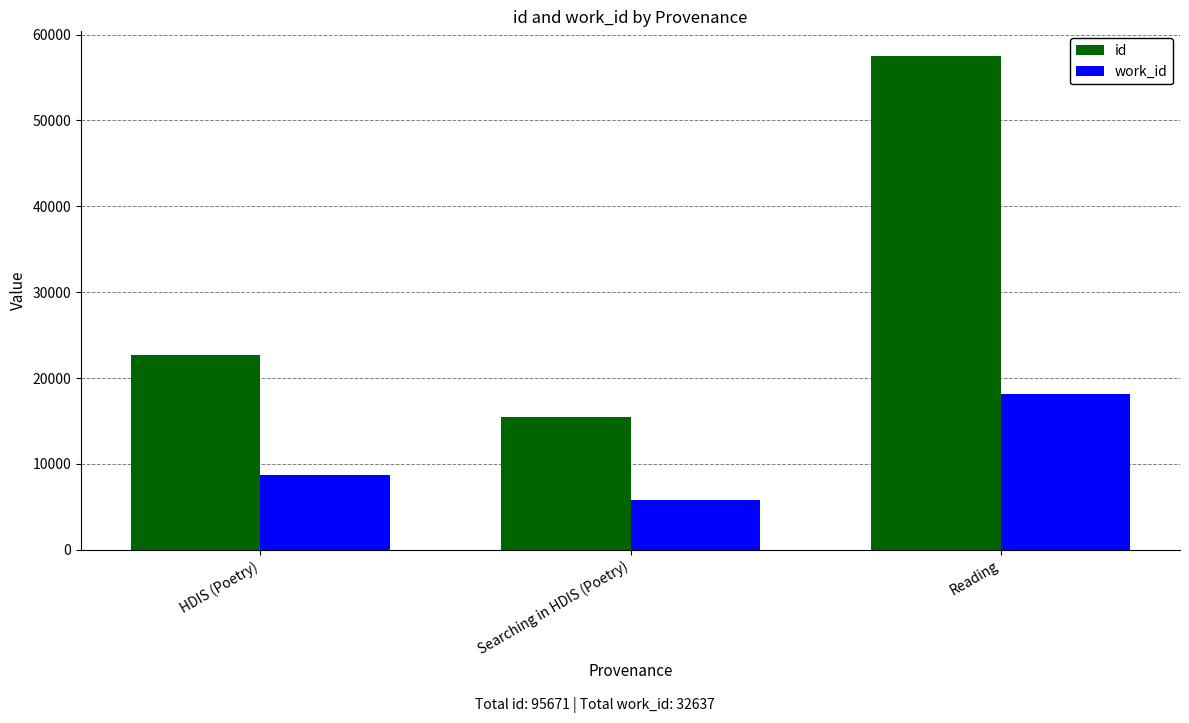

What is the approximate value of work_id at HDIS (Poetry)?

8678